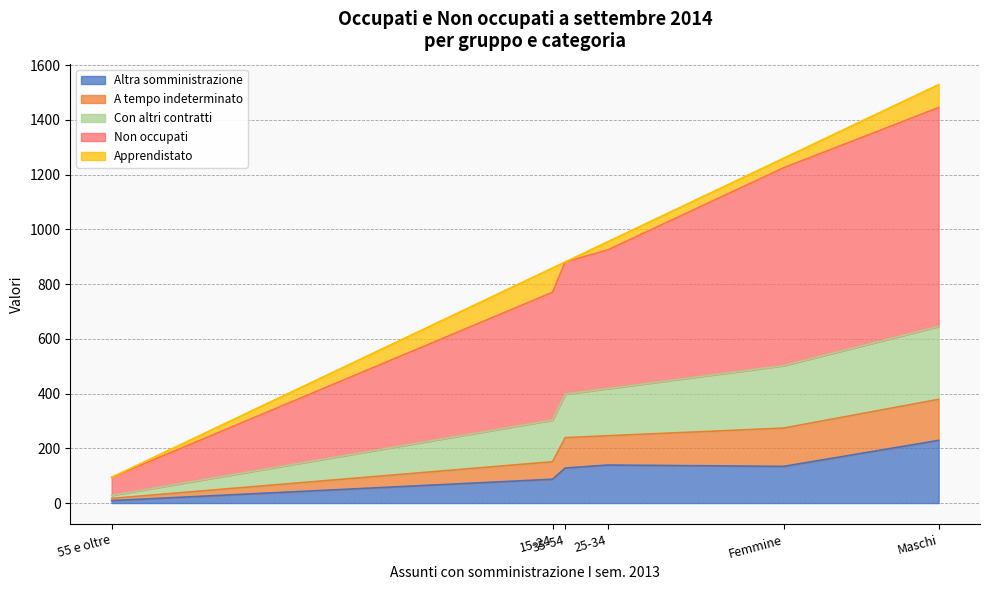

Rank the series by their maximum value, from lowest to highest.

Apprendistato, A tempo indeterminato, Altra somministrazione, Con altri contratti, Non occupati